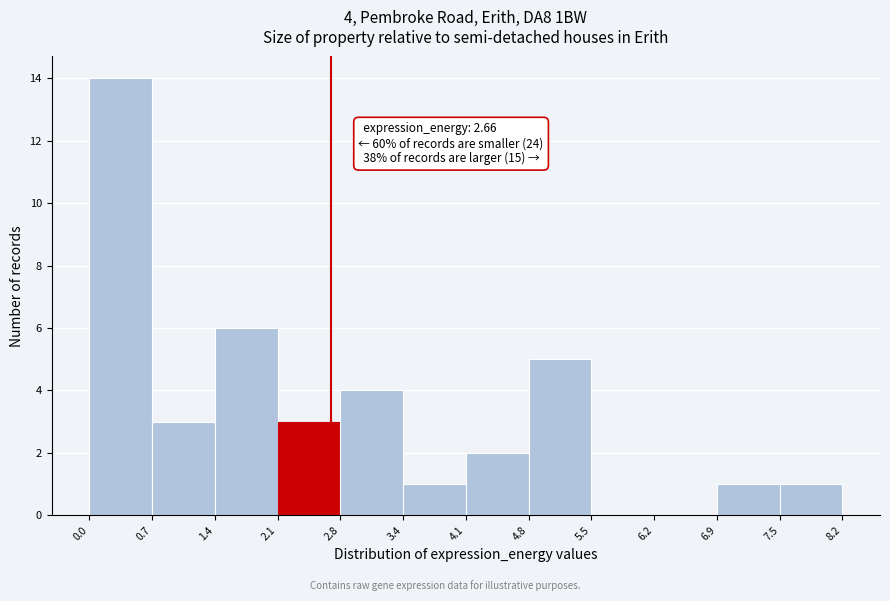

Over which range of the x-axis is the bar tallest?

0.0 to 0.7